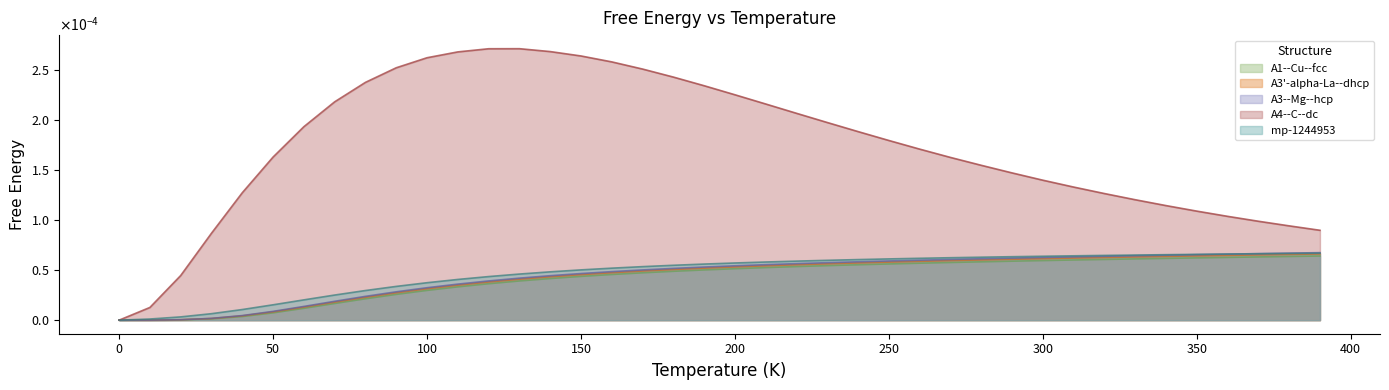

Reading left to right, extract all data points from this chart.

A1--Cu--fcc a=4.0447: 0.0=0.0	10.0=0.0	20.0=0.0	30.0=0.0	40.0=0.0	50.0=0.0	60.0=0.0	70.0=0.0	80.0=0.0	90.0=0.0	100.0=0.0	110.0=0.0	120.0=0.0	130.0=0.0	140.0=0.0	150.0=0.0	160.0=0.0	170.0=0.0	180.0=0.0	190.0=0.0	200.0=0.0	210.0=0.0	220.0=0.0	230.0=0.0	240.0=0.0	250.0=0.0	260.0=0.0	270.0=0.0	280.0=0.0	290.0=0.0	300.0=0.0	310.0=0.0	320.0=0.0	330.0=0.0	340.0=0.0	350.0=0.0	360.0=0.0	370.0=0.0	380.0=0.0	390.0=0.0
A3'--alpha-La--double-hcp a=2.8445: 0.0=0.0	10.0=0.0	20.0=0.0	30.0=0.0	40.0=0.0	50.0=0.0	60.0=0.0	70.0=0.0	80.0=0.0	90.0=0.0	100.0=0.0	110.0=0.0	120.0=0.0	130.0=0.0	140.0=0.0	150.0=0.0	160.0=0.0	170.0=0.0	180.0=0.0	190.0=0.0	200.0=0.0	210.0=0.0	220.0=0.0	230.0=0.0	240.0=0.0	250.0=0.0	260.0=0.0	270.0=0.0	280.0=0.0	290.0=0.0	300.0=0.0	310.0=0.0	320.0=0.0	330.0=0.0	340.0=0.0	350.0=0.0	360.0=0.0	370.0=0.0	380.0=0.0	390.0=0.0
A3--Mg--hcp a=2.8326: 0.0=0.0	10.0=0.0	20.0=0.0	30.0=0.0	40.0=0.0	50.0=0.0	60.0=0.0	70.0=0.0	80.0=0.0	90.0=0.0	100.0=0.0	110.0=0.0	120.0=0.0	130.0=0.0	140.0=0.0	150.0=0.0	160.0=0.0	170.0=0.0	180.0=0.0	190.0=0.0	200.0=0.0	210.0=0.0	220.0=0.0	230.0=0.0	240.0=0.0	250.0=0.0	260.0=0.0	270.0=0.0	280.0=0.0	290.0=0.0	300.0=0.0	310.0=0.0	320.0=0.0	330.0=0.0	340.0=0.0	350.0=0.0	360.0=0.0	370.0=0.0	380.0=0.0	390.0=0.0
A4--C--dc a=6.2978: 0.0=0.0	10.0=0.0	20.0=0.0	30.0=0.0	40.0=0.0	50.0=0.0	60.0=0.0	70.0=0.0	80.0=0.0	90.0=0.0	100.0=0.0	110.0=0.0	120.0=0.0	130.0=0.0	140.0=0.0	150.0=0.0	160.0=0.0	170.0=0.0	180.0=0.0	190.0=0.0	200.0=0.0	210.0=0.0	220.0=0.0	230.0=0.0	240.0=0.0	250.0=0.0	260.0=0.0	270.0=0.0	280.0=0.0	290.0=0.0	300.0=0.0	310.0=0.0	320.0=0.0	330.0=0.0	340.0=0.0	350.0=0.0	360.0=0.0	370.0=0.0	380.0=0.0	390.0=0.0
mp-1244953 a=12.0874: 0.0=0.0	10.0=0.0	20.0=0.0	30.0=0.0	40.0=0.0	50.0=0.0	60.0=0.0	70.0=0.0	80.0=0.0	90.0=0.0	100.0=0.0	110.0=0.0	120.0=0.0	130.0=0.0	140.0=0.0	150.0=0.0	160.0=0.0	170.0=0.0	180.0=0.0	190.0=0.0	200.0=0.0	210.0=0.0	220.0=0.0	230.0=0.0	240.0=0.0	250.0=0.0	260.0=0.0	270.0=0.0	280.0=0.0	290.0=0.0	300.0=0.0	310.0=0.0	320.0=0.0	330.0=0.0	340.0=0.0	350.0=0.0	360.0=0.0	370.0=0.0	380.0=0.0	390.0=0.0